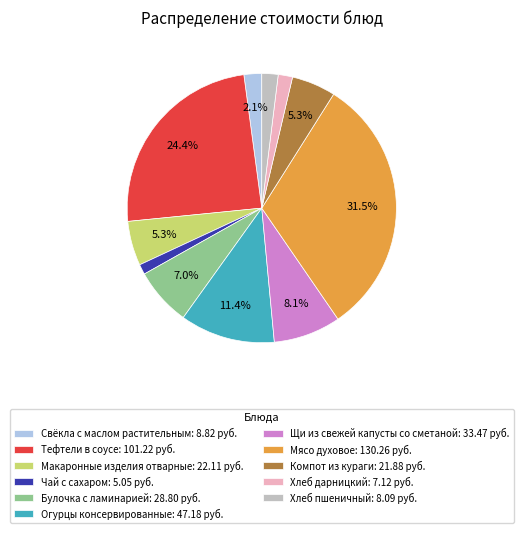

To the nearest percent, what portion does Макаронные изделия отварные represent?

5%